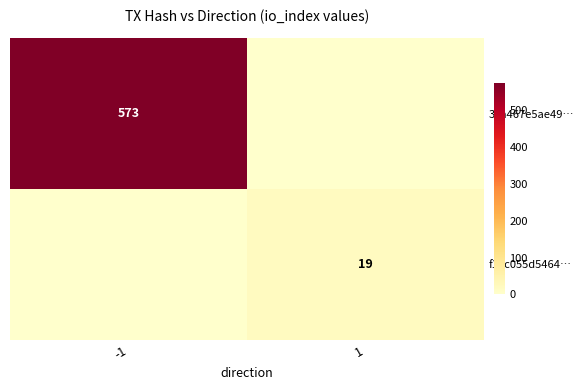

Is it true that 30a467e5ae49… equals 784 at -1?

False